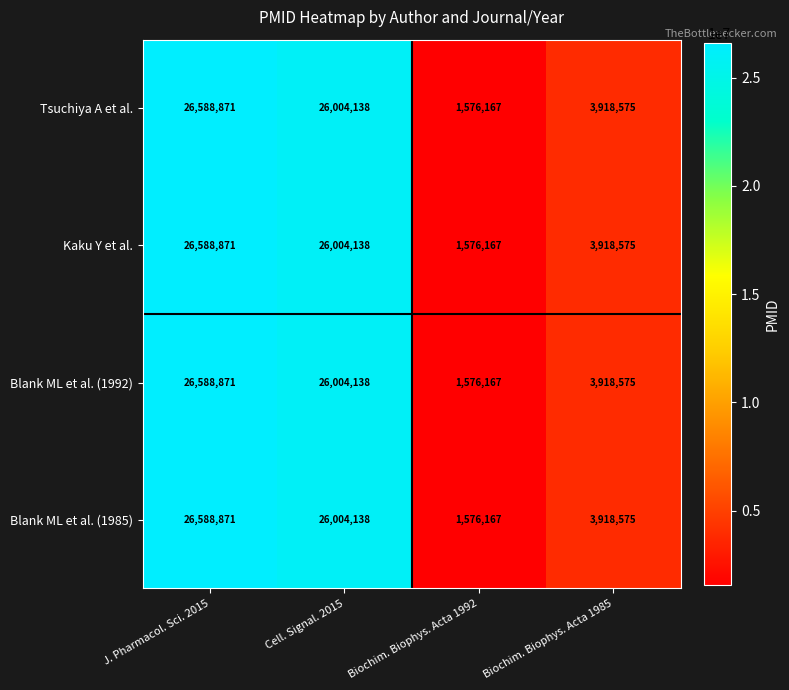

Where is Blank ML et al. (1985) nearest to the value 14082519?

Biochim. Biophys. Acta 1985